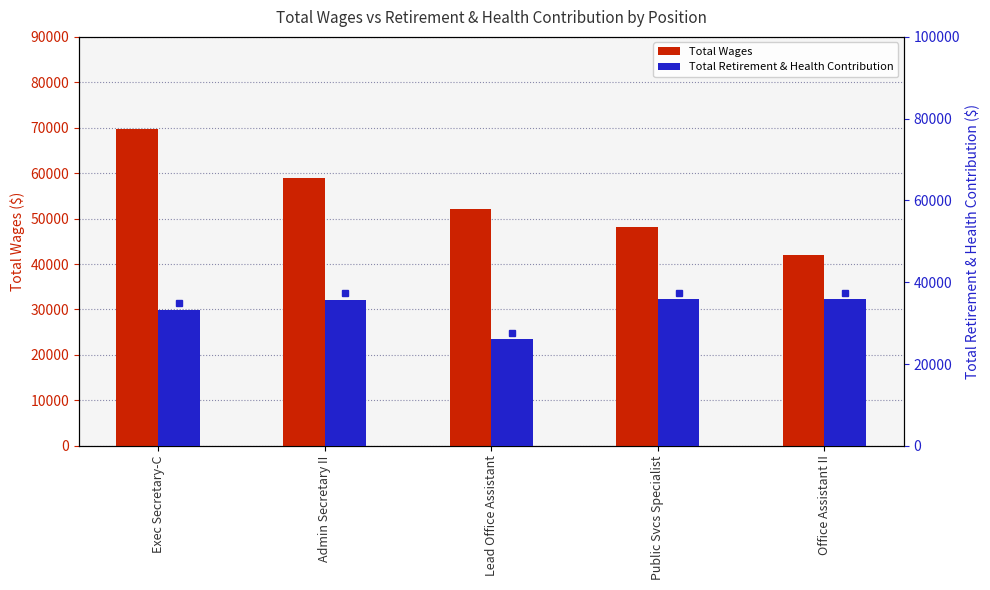

What is the difference between the Total Retirement & Health Contribution values at Lead Office Assistant and Public Svcs Specialist?

9689